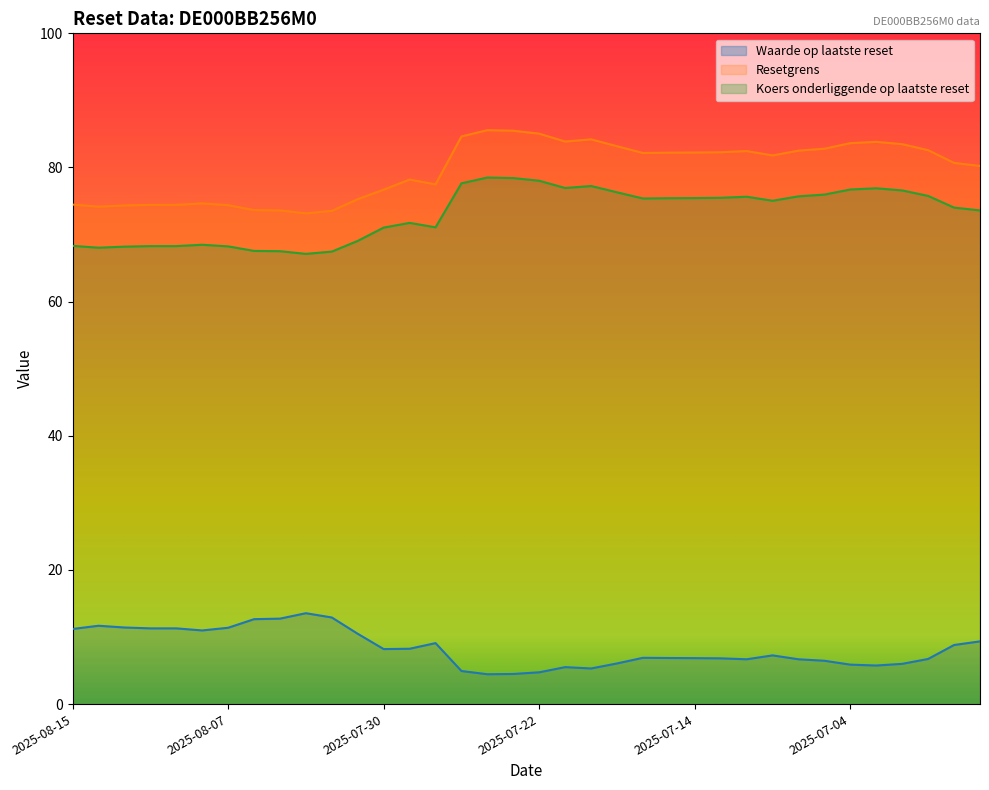

Reading left to right, list all the values displayed in this chart.

Waarde op laatste reset: 2025-08-15=11.2	2025-08-14=11.7	2025-08-13=11.4	2025-08-12=11.3	2025-08-11=11.3	2025-08-08=11.0	2025-08-07=11.4	2025-08-06=12.7	2025-08-05=12.7	2025-08-04=13.6	2025-08-01=12.9	2025-07-31=10.5	2025-07-30=8.2	2025-07-29=8.2	2025-07-28=9.1	2025-07-25=4.9	2025-07-24=4.5	2025-07-23=4.5	2025-07-22=4.7	2025-07-21=5.5	2025-07-18=5.3	2025-07-17=6.1	2025-07-16=6.9	2025-07-15=6.9	2025-07-14=6.8	2025-07-11=6.8	2025-07-10=6.7	2025-07-09=7.3	2025-07-08=6.7	2025-07-07=6.5	2025-07-04=5.9	2025-07-03=5.8	2025-07-02=6.0	2025-07-01=6.7	2025-06-30=8.8	2025-06-27=9.3
Resetgrens: 2025-08-15=74.5	2025-08-14=74.2	2025-08-13=74.3	2025-08-12=74.4	2025-08-11=74.4	2025-08-08=74.6	2025-08-07=74.4	2025-08-06=73.6	2025-08-05=73.6	2025-08-04=73.2	2025-08-01=73.5	2025-07-31=75.3	2025-07-30=76.7	2025-07-29=78.2	2025-07-28=77.5	2025-07-25=84.6	2025-07-24=85.6	2025-07-23=85.5	2025-07-22=85.0	2025-07-21=83.9	2025-07-18=84.2	2025-07-17=83.2	2025-07-16=82.2	2025-07-15=82.2	2025-07-14=82.2	2025-07-11=82.3	2025-07-10=82.4	2025-07-09=81.8	2025-07-08=82.5	2025-07-07=82.8	2025-07-04=83.6	2025-07-03=83.8	2025-07-02=83.5	2025-07-01=82.6	2025-06-30=80.7	2025-06-27=80.2
Koers onderliggende op laatste reset: 2025-08-15=68.3	2025-08-14=68.0	2025-08-13=68.2	2025-08-12=68.3	2025-08-11=68.3	2025-08-08=68.5	2025-08-07=68.2	2025-08-06=67.6	2025-08-05=67.5	2025-08-04=67.1	2025-08-01=67.5	2025-07-31=69.1	2025-07-30=71.0	2025-07-29=71.7	2025-07-28=71.1	2025-07-25=77.6	2025-07-24=78.5	2025-07-23=78.4	2025-07-22=78.0	2025-07-21=76.9	2025-07-18=77.2	2025-07-17=76.3	2025-07-16=75.4	2025-07-15=75.4	2025-07-14=75.4	2025-07-11=75.5	2025-07-10=75.6	2025-07-09=75.0	2025-07-08=75.7	2025-07-07=76.0	2025-07-04=76.7	2025-07-03=76.9	2025-07-02=76.6	2025-07-01=75.8	2025-06-30=74.0	2025-06-27=73.6